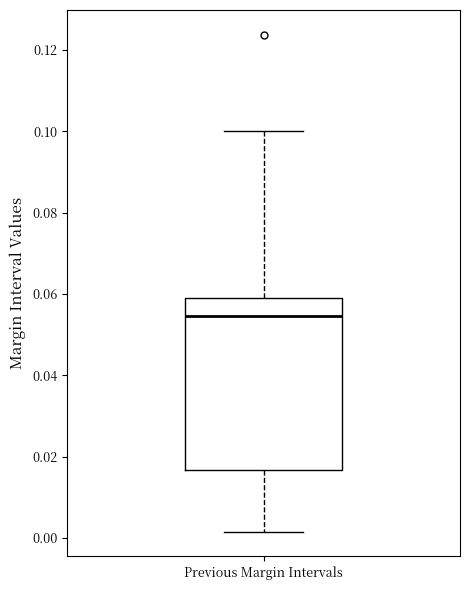

Read this box plot against the y-axis: the position of the median line, the range covered by the box, and the ends of both whiskers. The values are not printed on the chart, so give them approximately, as read against the axis.

median 0.054, box 0.016 to 0.058, whiskers 0.002 to 0.100